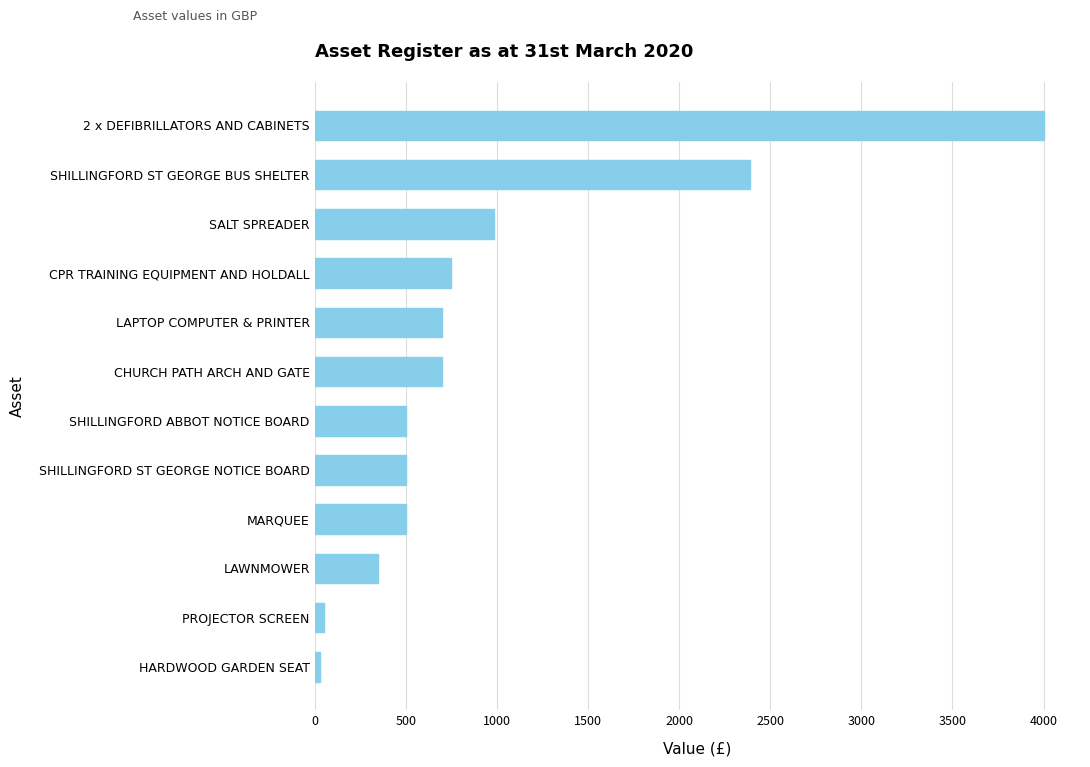

What is the difference between the maximum and minimum values?

3970